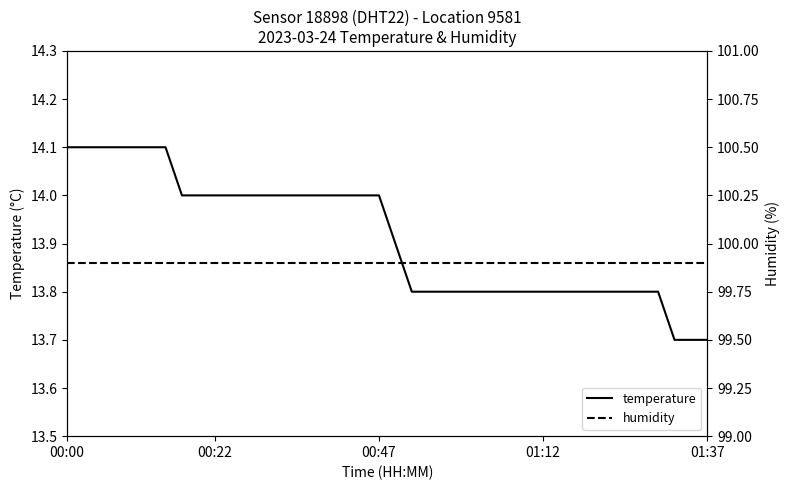

What is the difference between the maximum and minimum values in the temperature series?

0.4